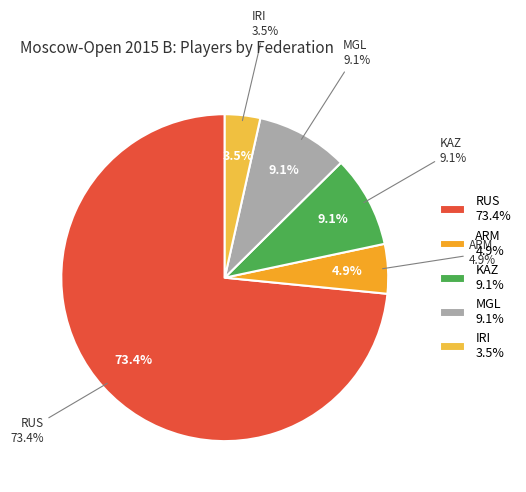

Is there any slice that represents more than half of the pie?

Yes